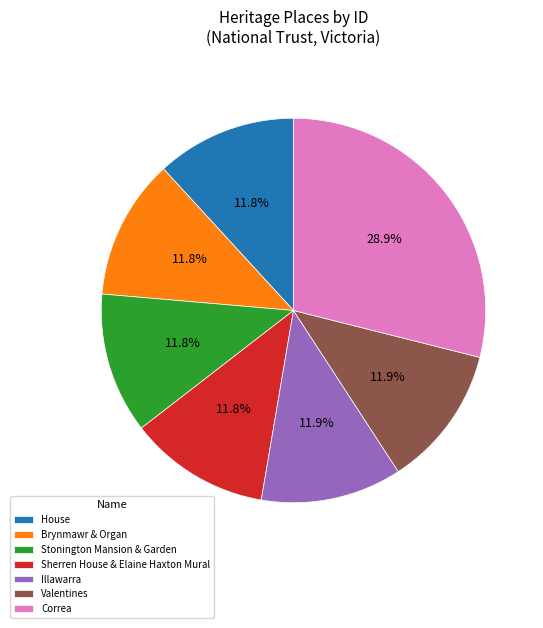

Approximately how many times larger is the value at Valentines compared to Correa?

0.4